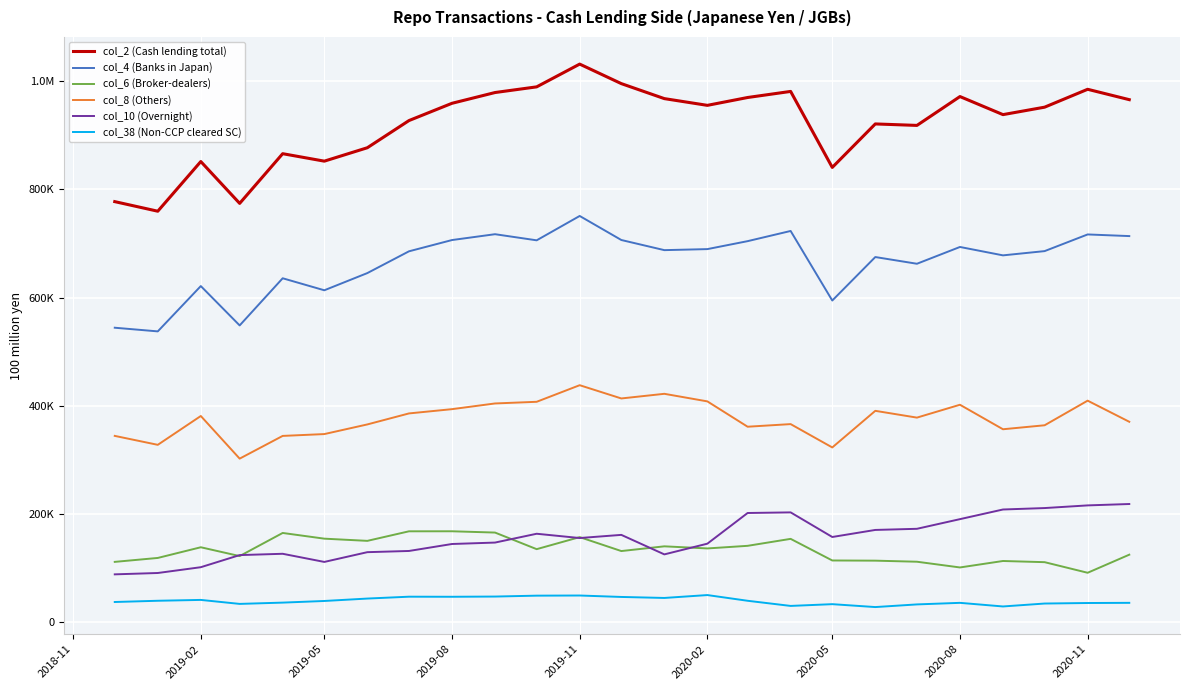

At how many categories does at least one series exceed 371712?

25